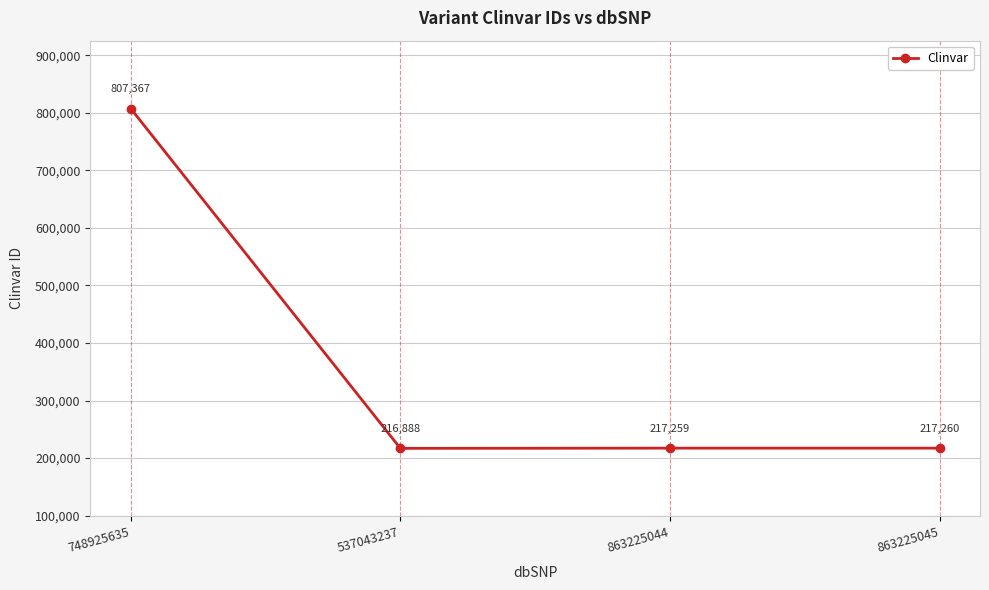

What is the sum of all values?

1458774